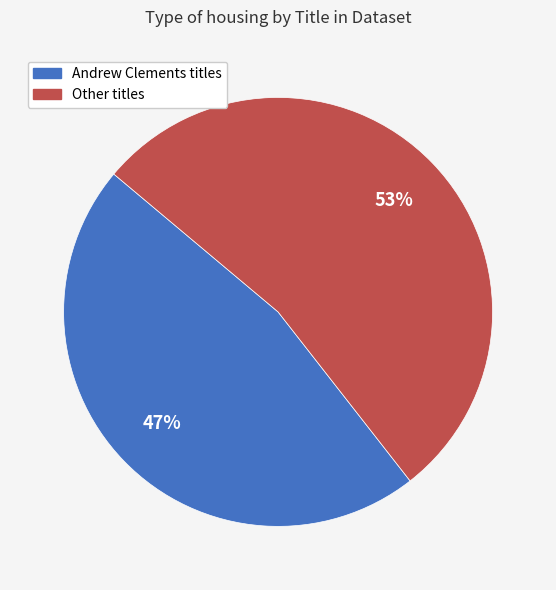

Does any single category account for the majority?

Yes